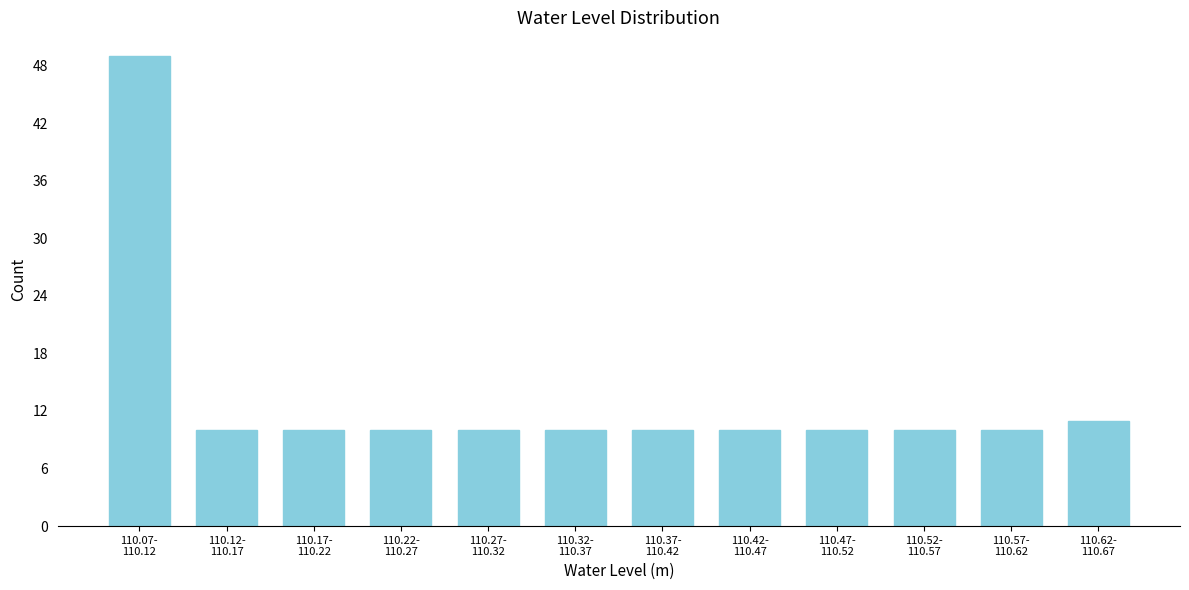

Reading right to left, list all the values displayed in this chart.

11	10	10	10	10	10	10	10	10	10	10	49